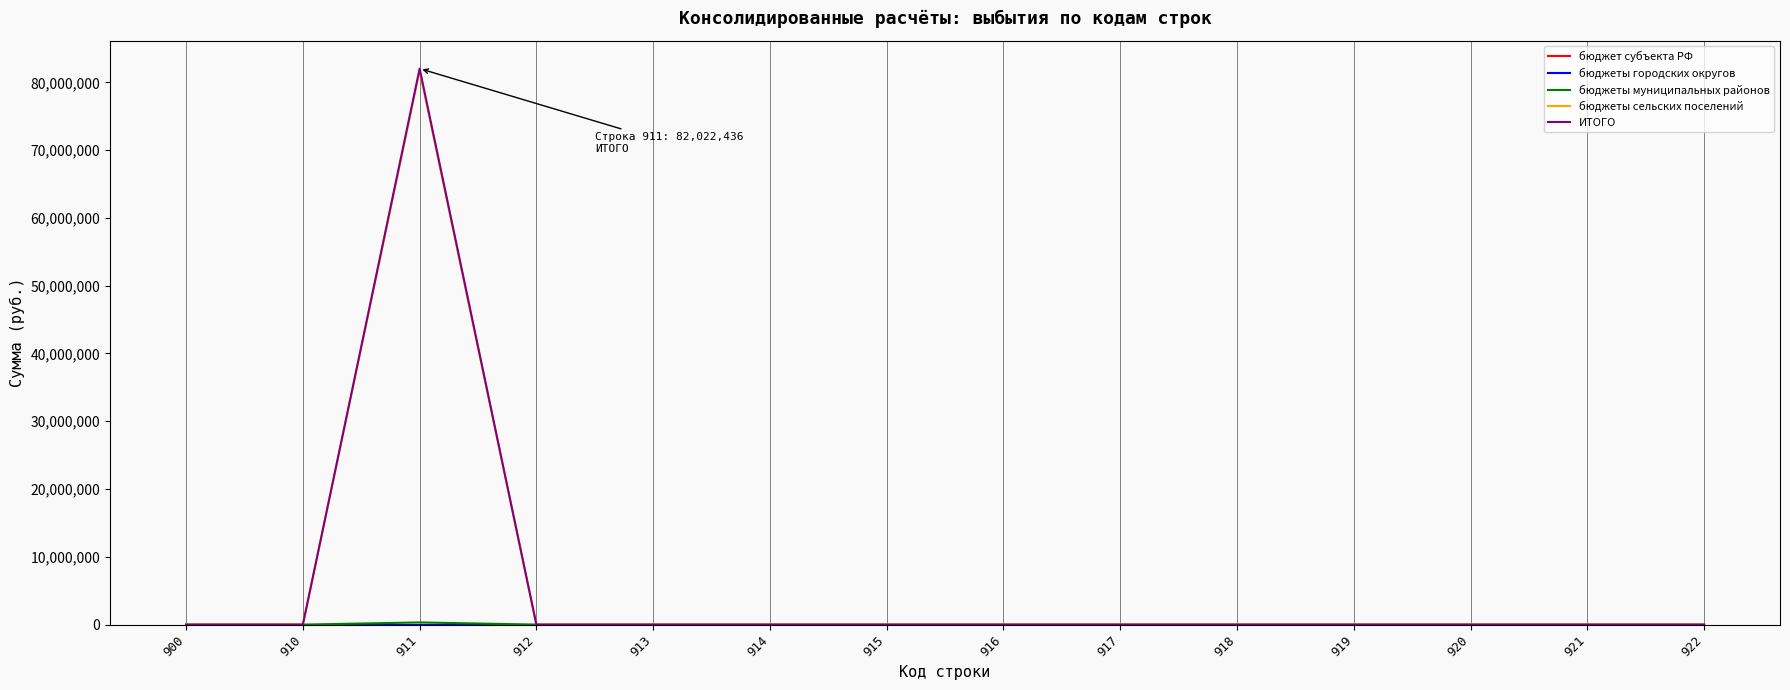

Does the chart display data point markers on the line(s)?

No